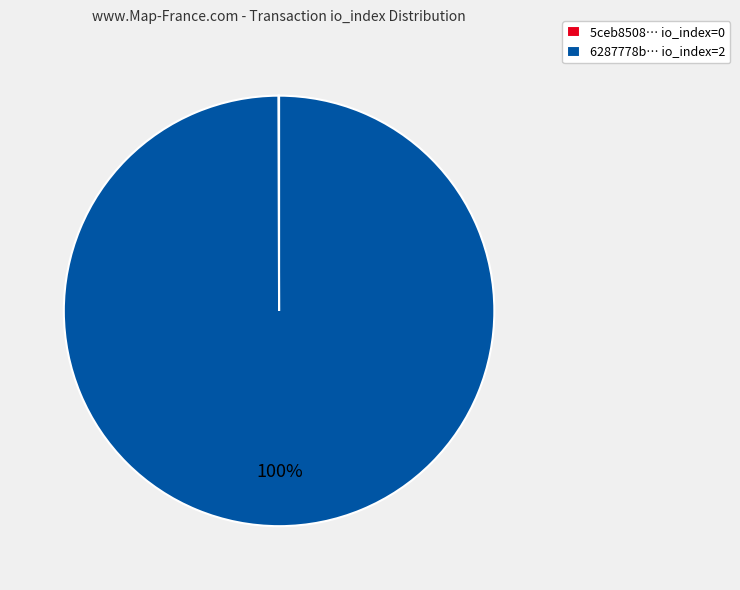

What percentage is the 6287778b… io_index=2 slice, to the nearest percent?

100%